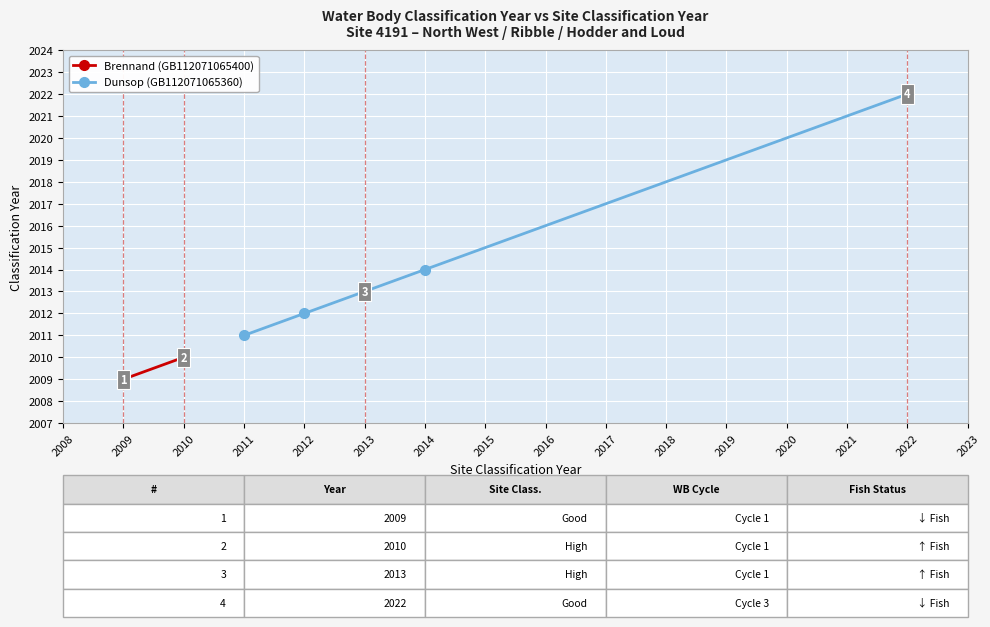

At which label is Dunsop (GB112071065360) closest to 2016?

2014